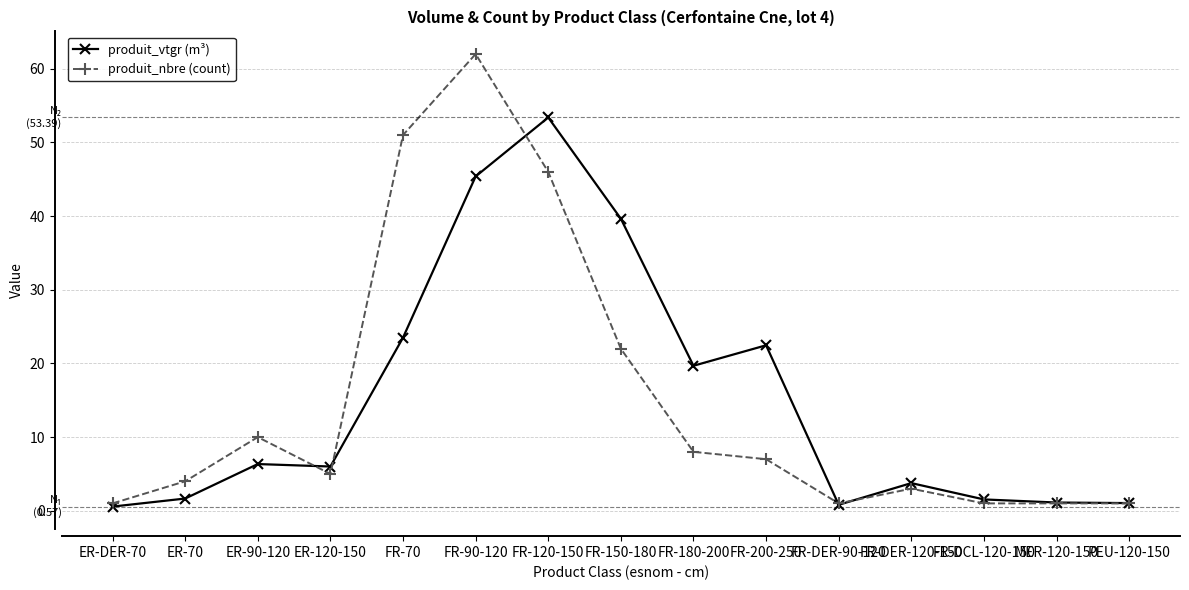

What is the total value across all series at FR-DER-120-150?

6.8